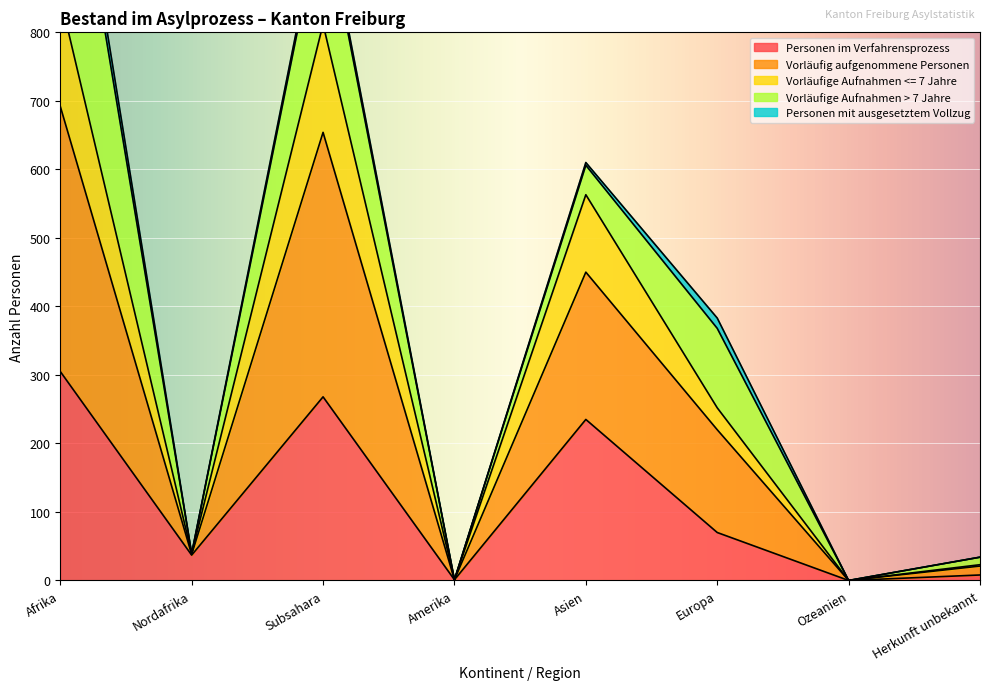

Which series has the largest total across all categories?

Vorläufige Aufnahmen <= 7 Jahre